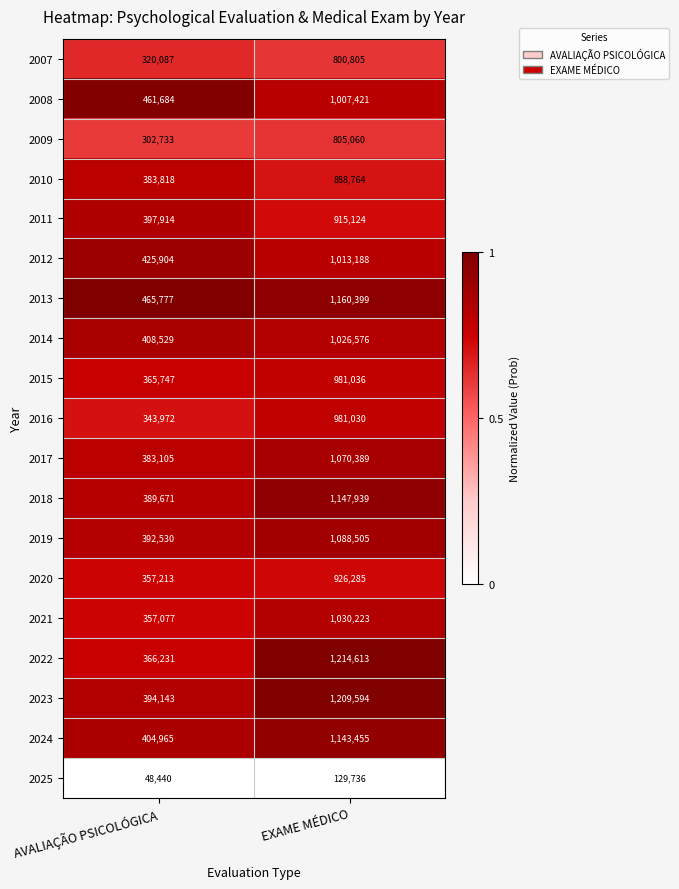

Is it true that 2015 equals 559779 at AVALIAÇÃO PSICOLÓGICA?

False